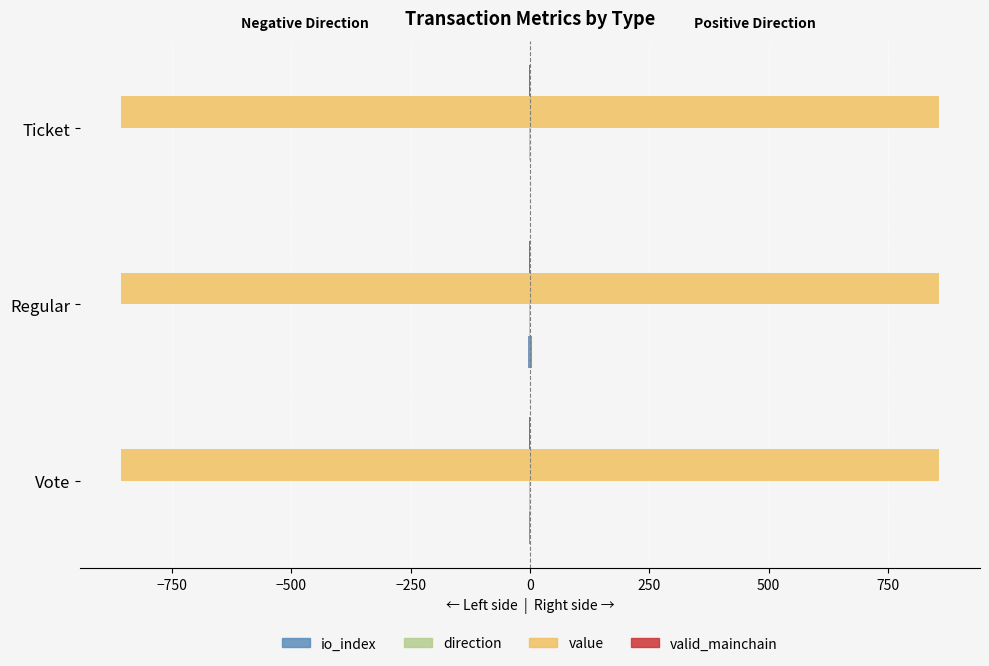

Is it true that io_index equals -3.1 at Regular?

False